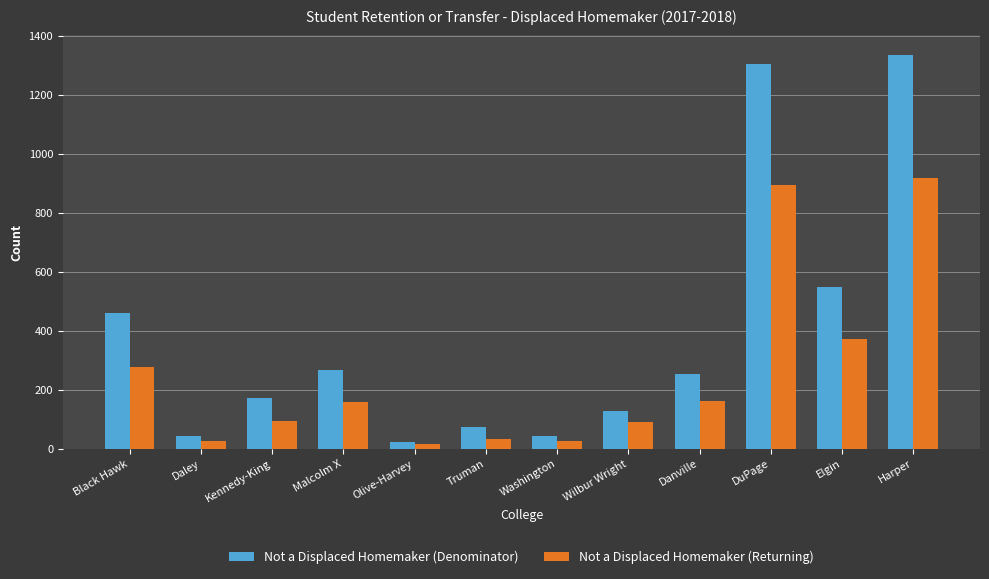

Which series has the largest range (max minus min)?

Not a Displaced Homemaker (Denominator)